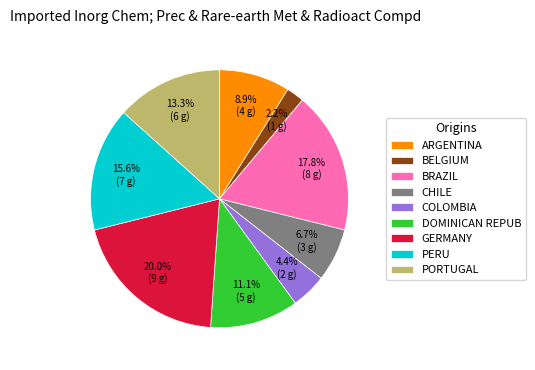

How many slices are in this pie chart?

9